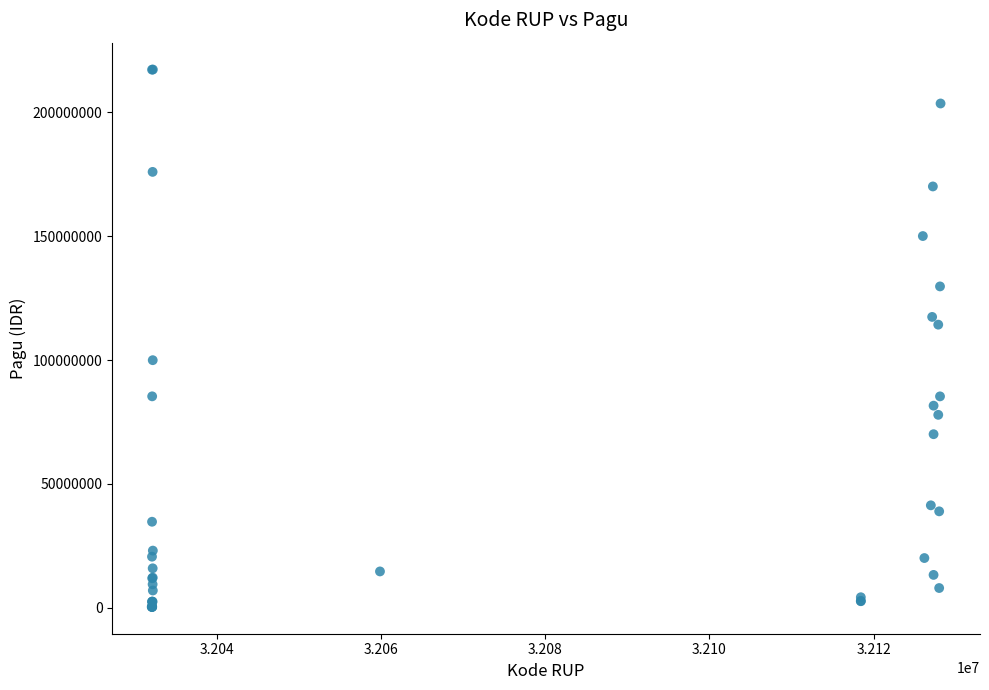

What Y value in the scatter plot is closest to 108830000?

114296000